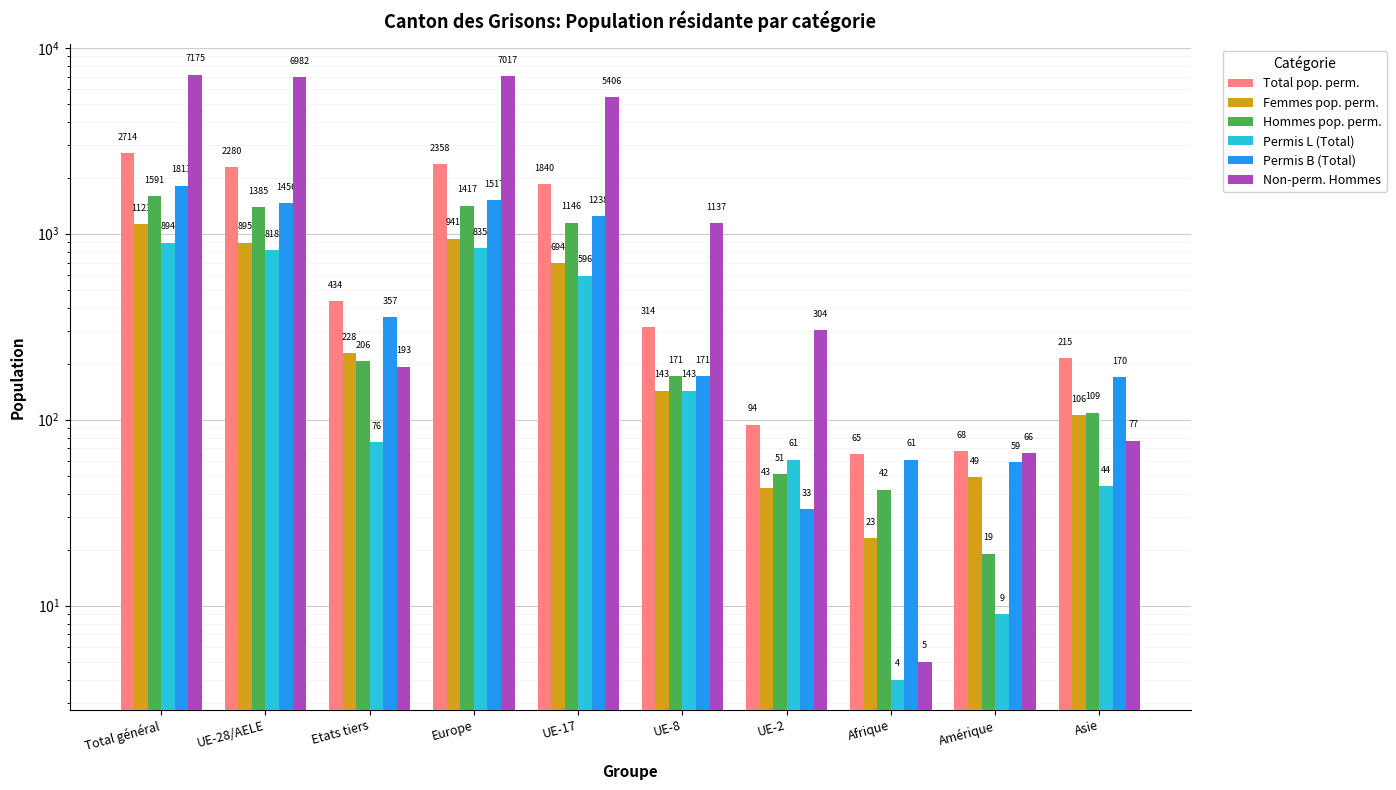

Which category has the lowest value in the Permis B (Total) series?

UE-2